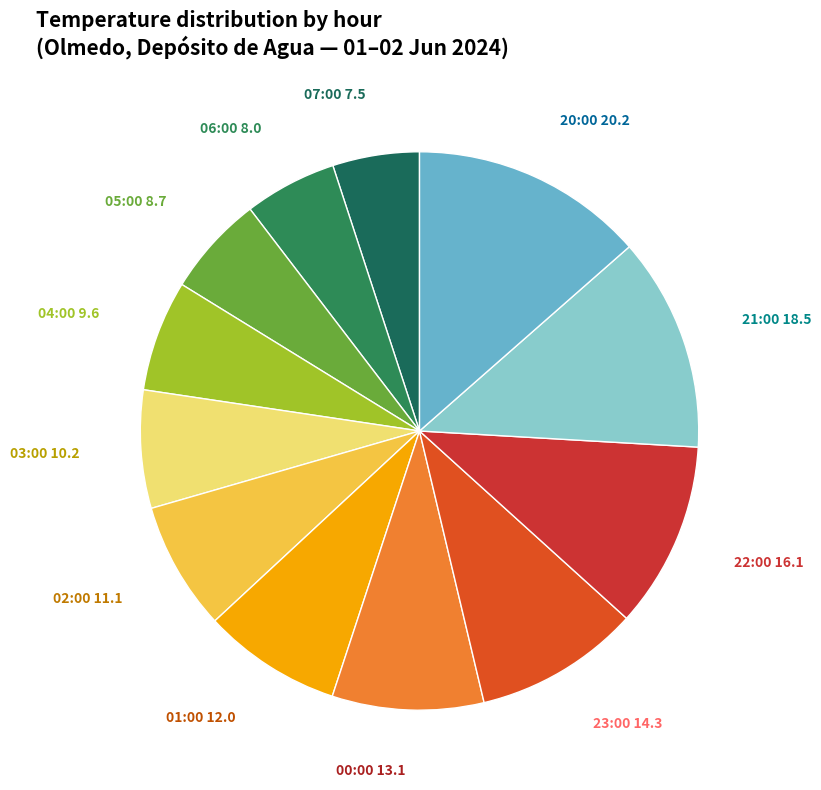

Is it true that 01:00 12.0 is 1% of the pie?

False